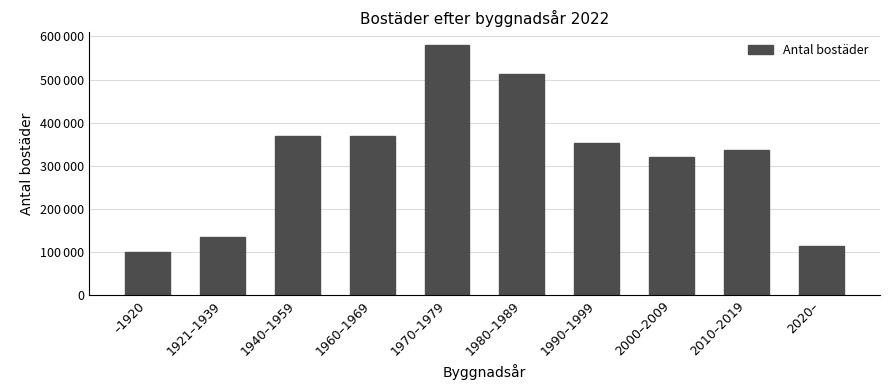

At which label is the value closest to 339997?

2010–2019